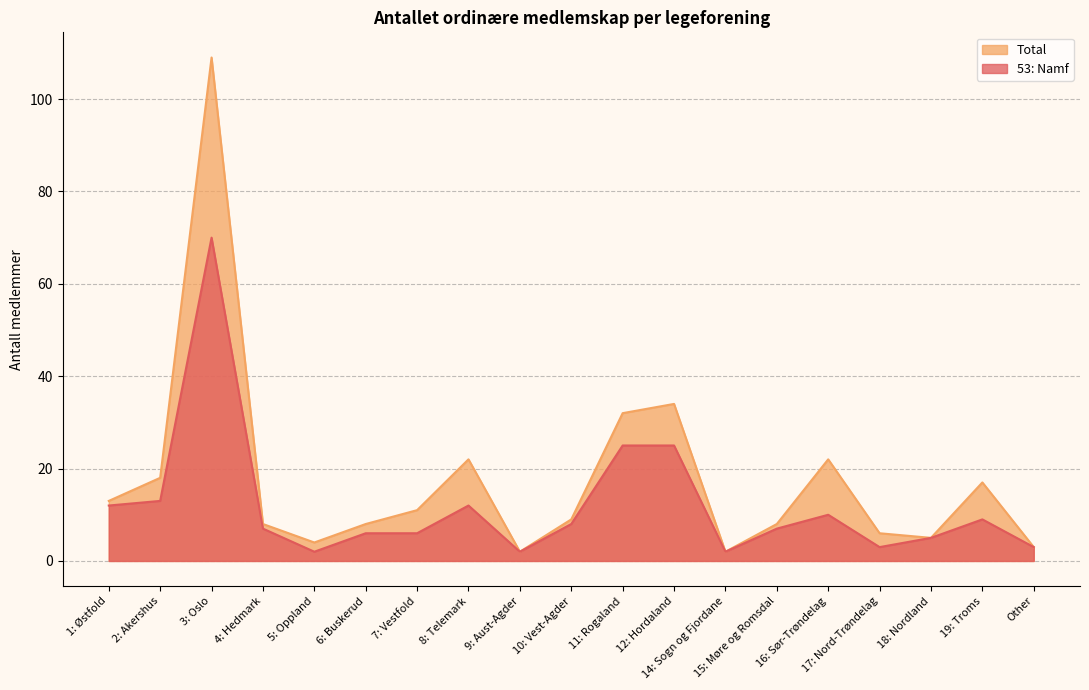

What is the label of the 5th point from the right?

16: Sør-Trøndelag